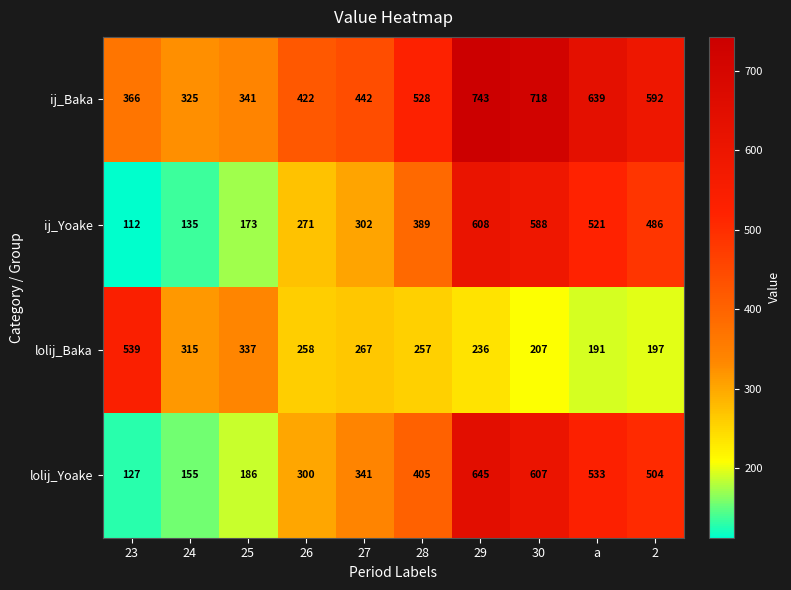

What is the total value across all series at a?

1884